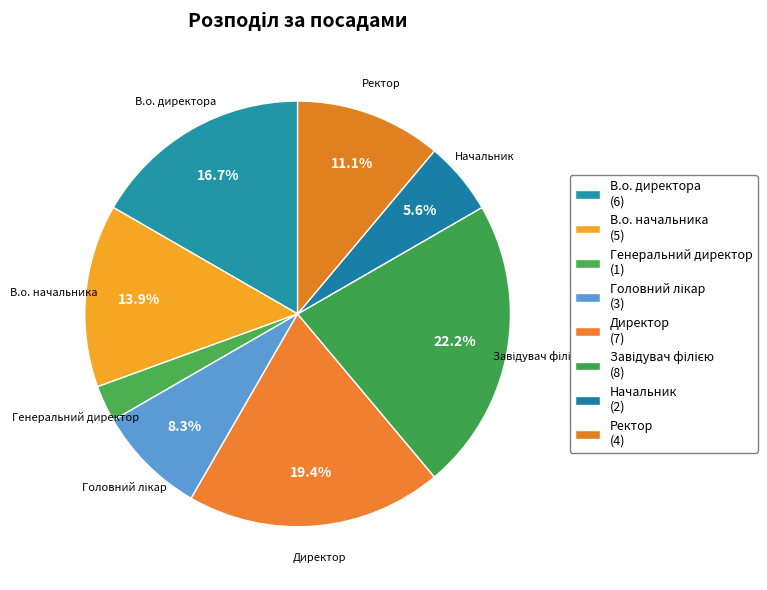

What percentage is the Начальник slice, to the nearest percent?

6%